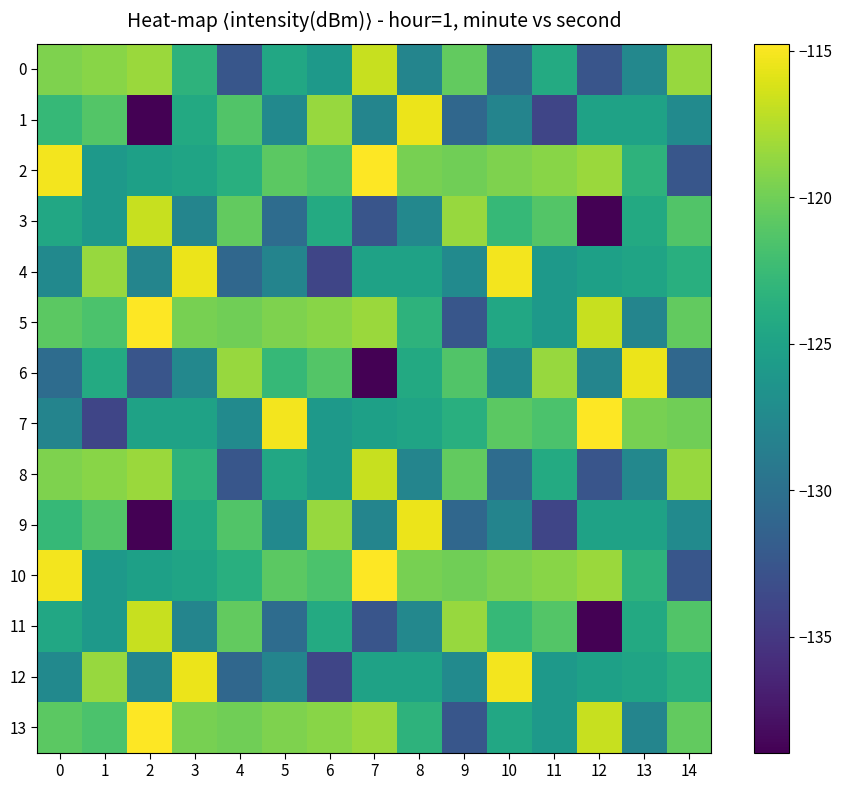

Which series has the largest range (max minus min)?

row_1